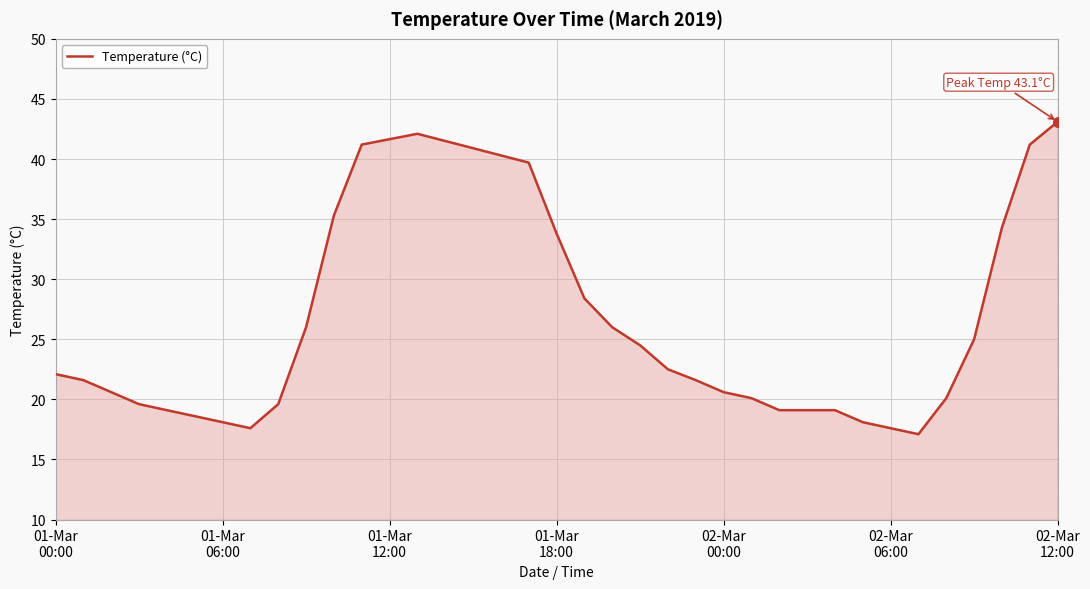

What is the greatest value displayed?

43.1